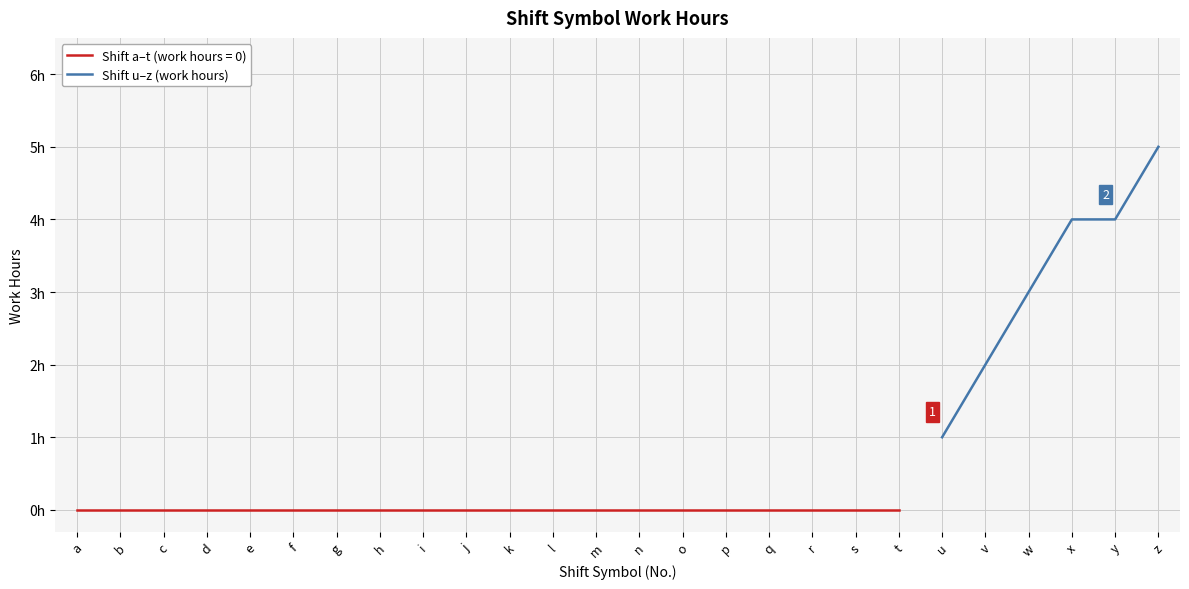

What is the maximum value shown in the chart?

5